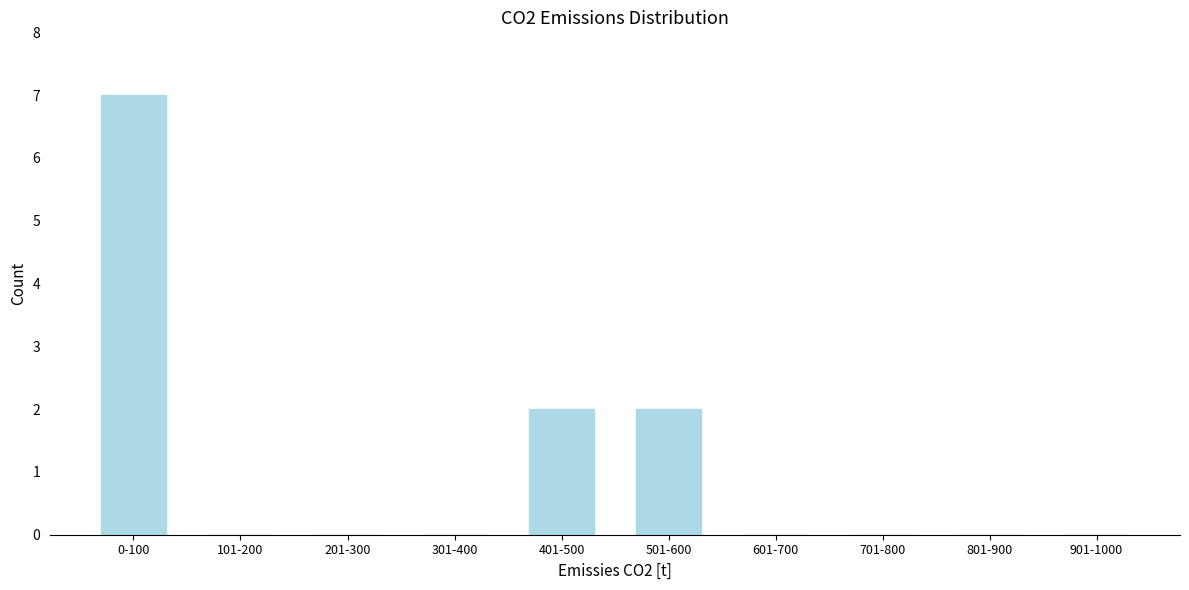

Reading right to left, transcribe all the data shown in this chart.

901-1000=0	801-900=0	701-800=0	601-700=0	501-600=2	401-500=2	301-400=0	201-300=0	101-200=0	0-100=7